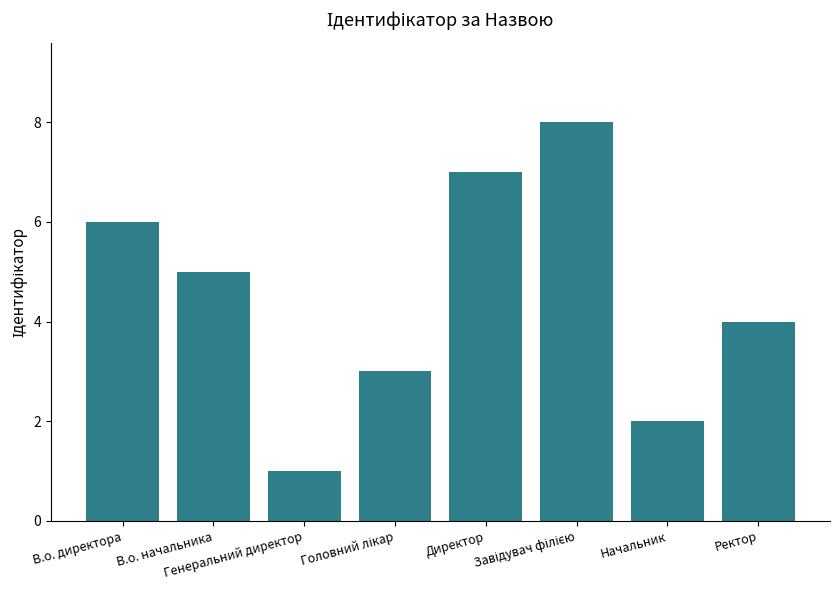

What is the maximum value shown in the chart?

8